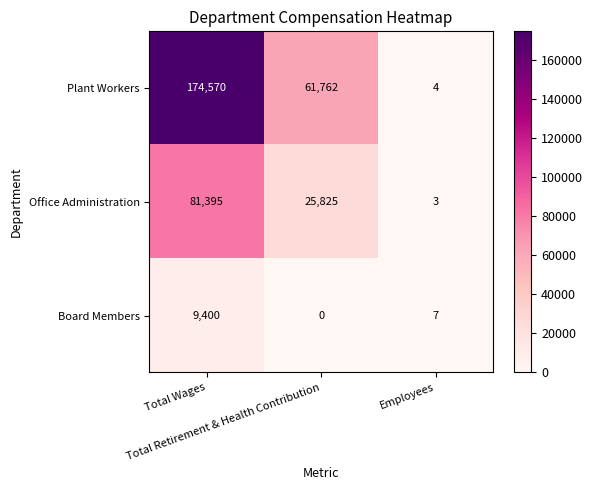

What is the total value across all series at Total Wages?

265365